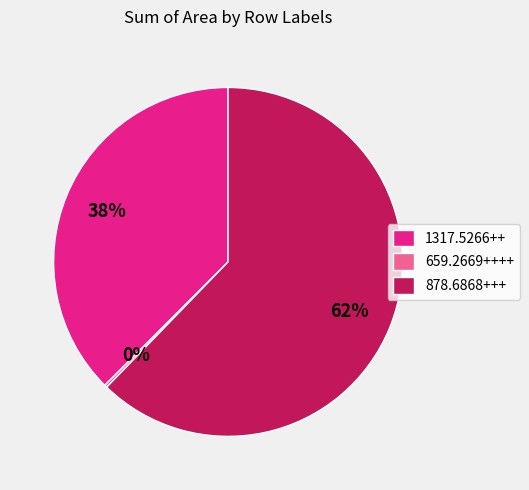

The 878.6868+++ slice represents 56% of the pie. True or false?

False